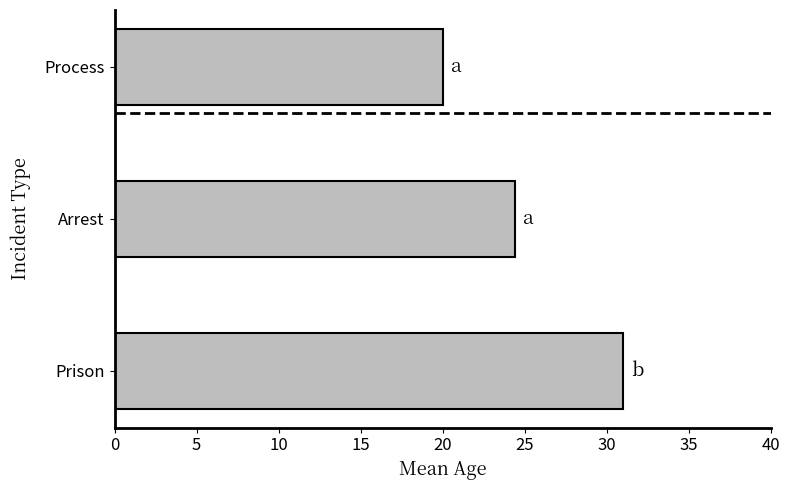

Where is the data nearest to the value 25?

Arrest